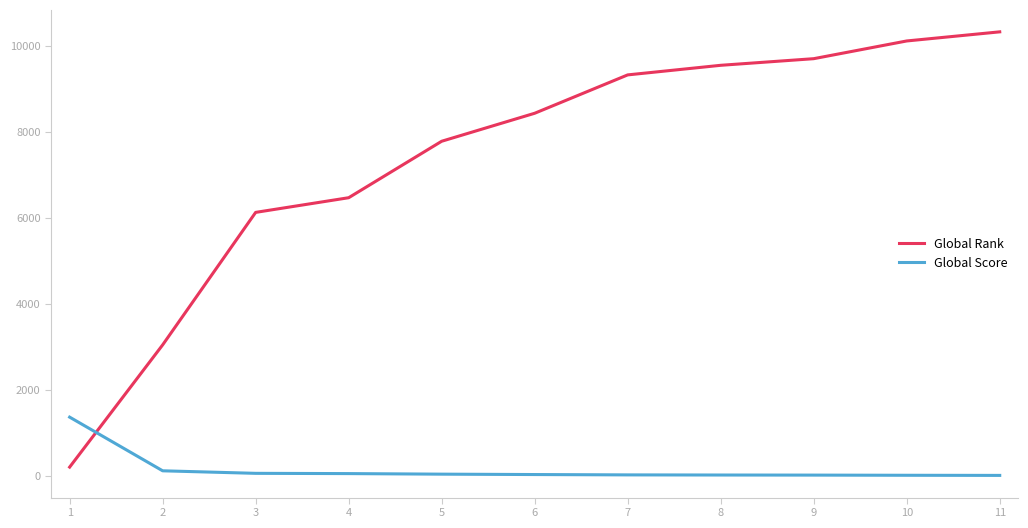

The value of Global Rank at 8 is 9552. True or false?

True